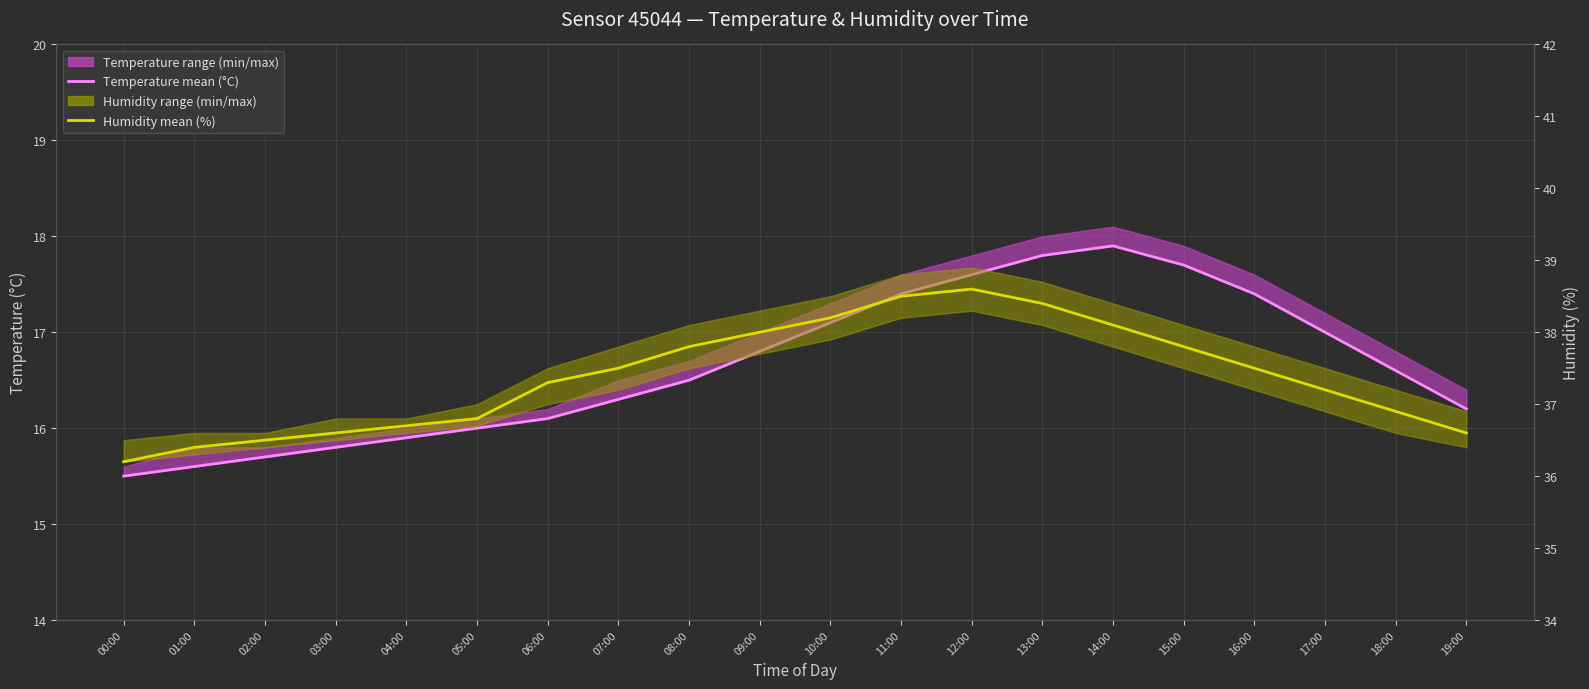

How many data points in Temperature (°C) are less than 16?

5